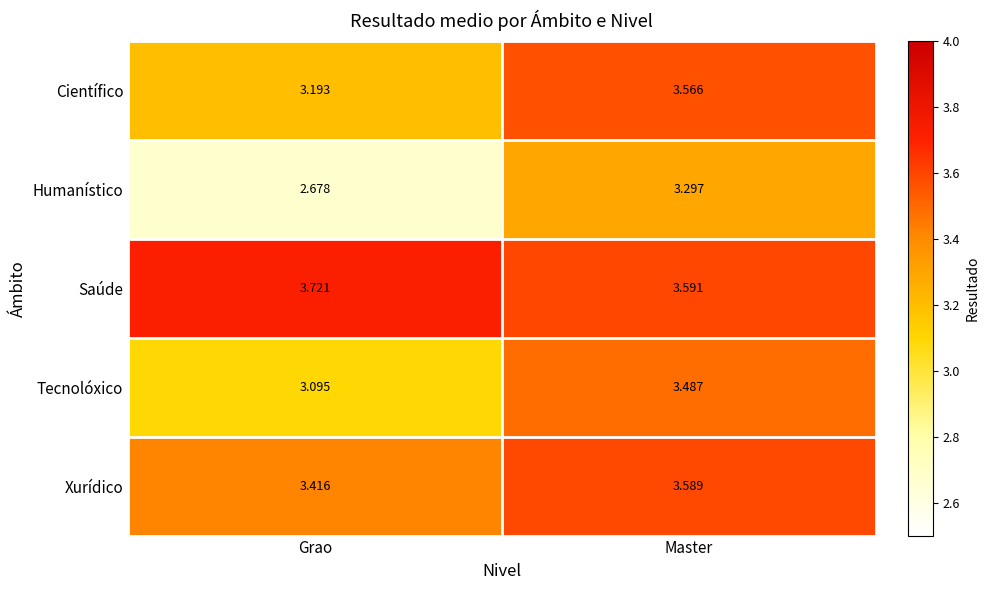

At how many categories does at least one series exceed 2?

2